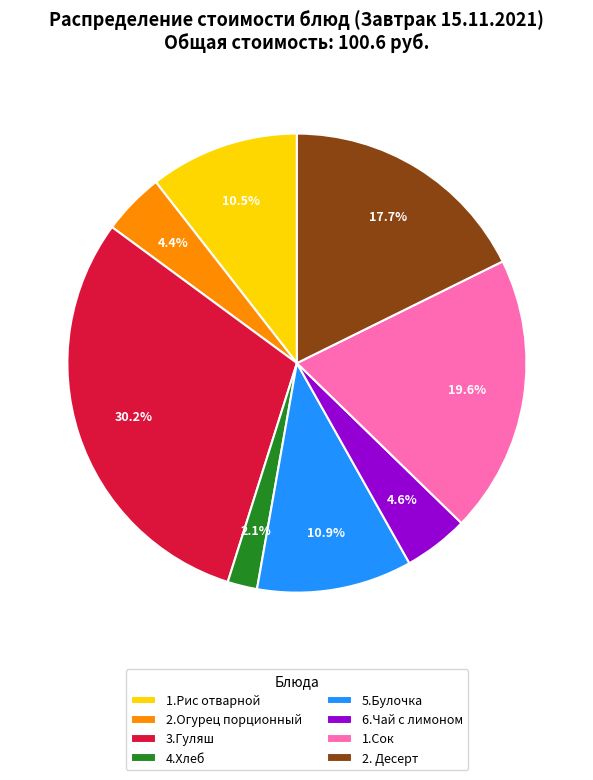

What is the largest slice in the pie chart?

3.Гуляш